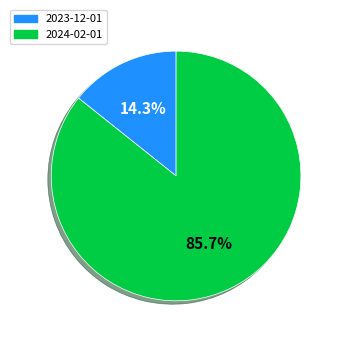

What is the smallest slice in the pie chart?

2023-12-01